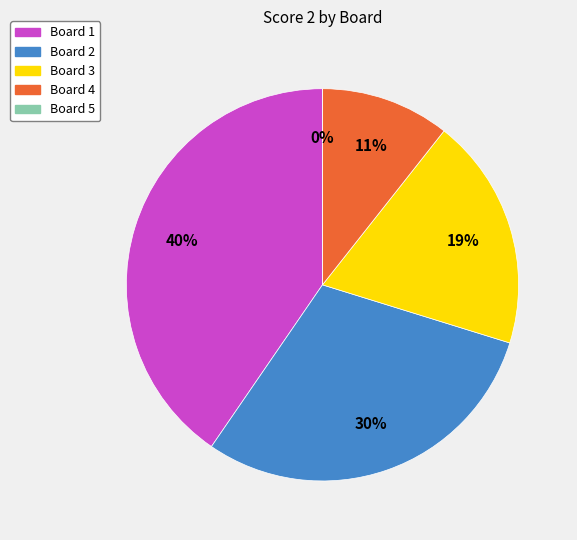

How many slices are in this pie chart?

5